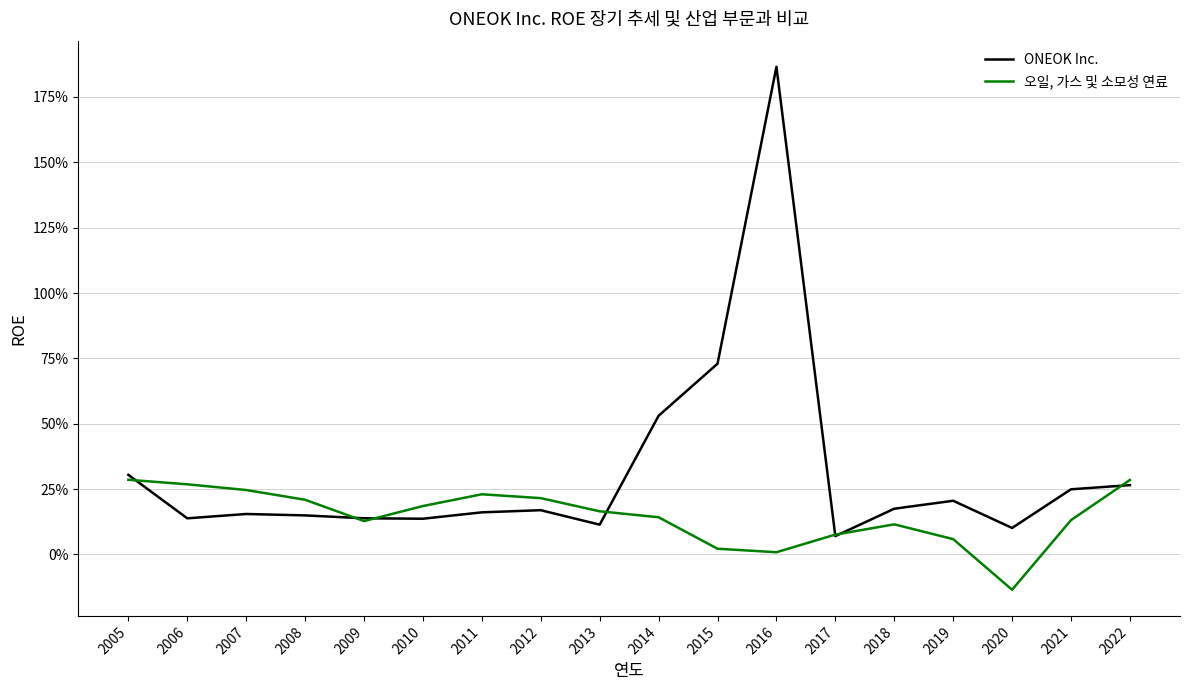

At which label is 오일, 가스 및 소모성 연료 closest to 0?

2016